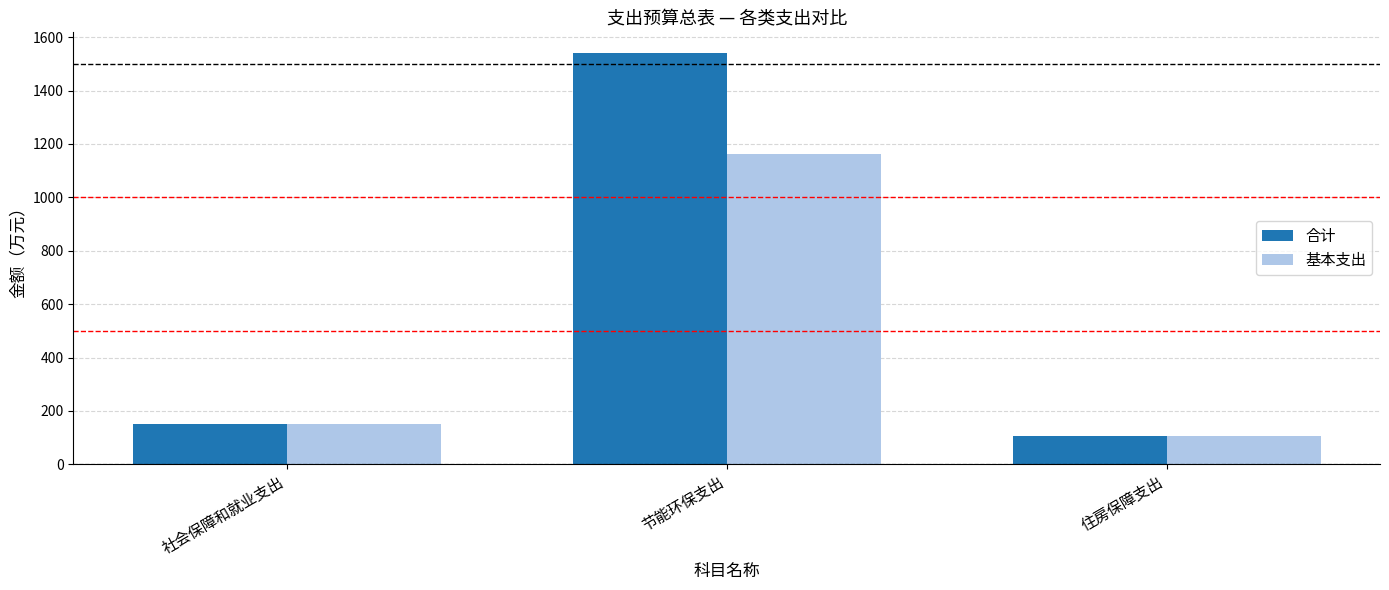

What is the sum of all 合计 values?

1796.7